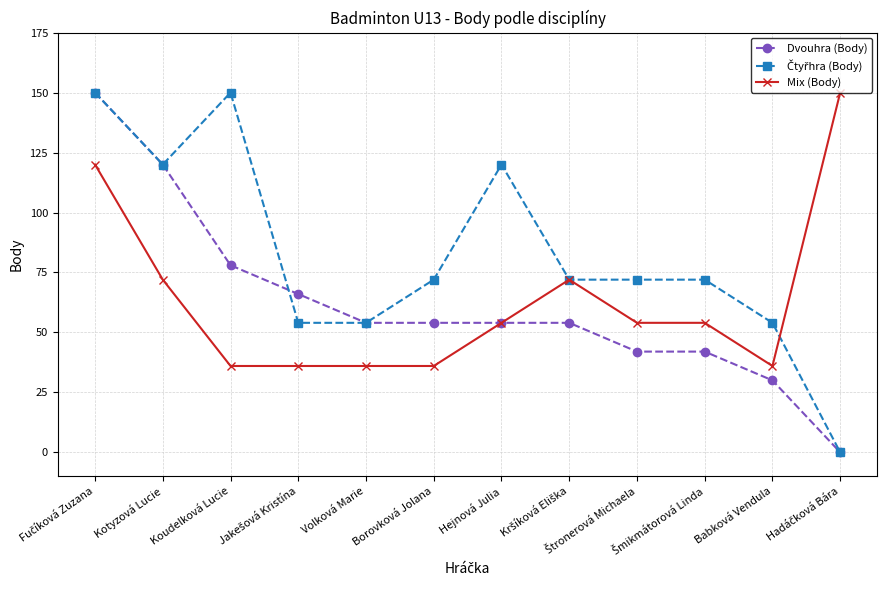

What is the greatest value displayed?

150